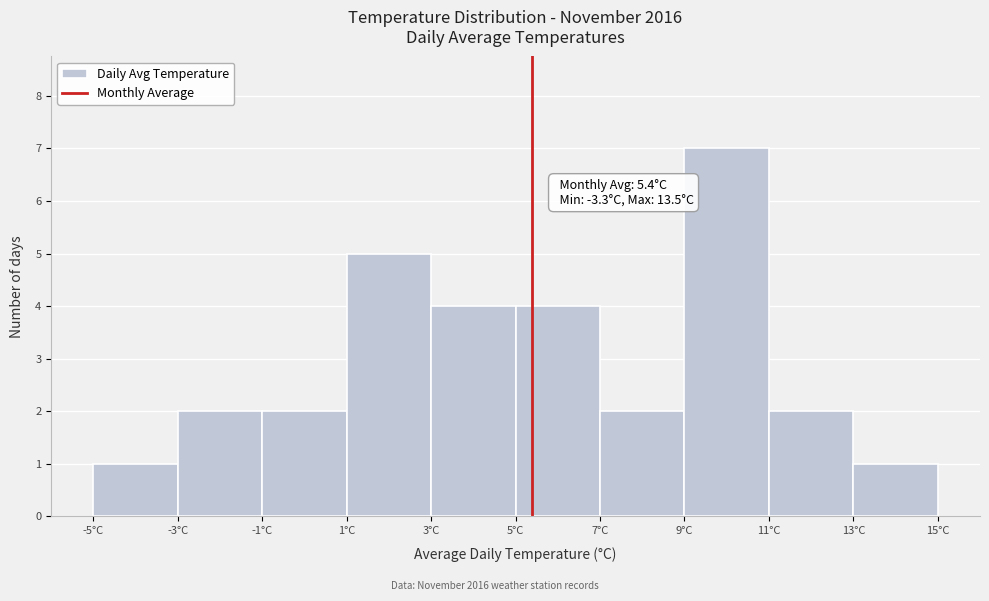

Which range on the x-axis has the tallest bar?

9 to 11